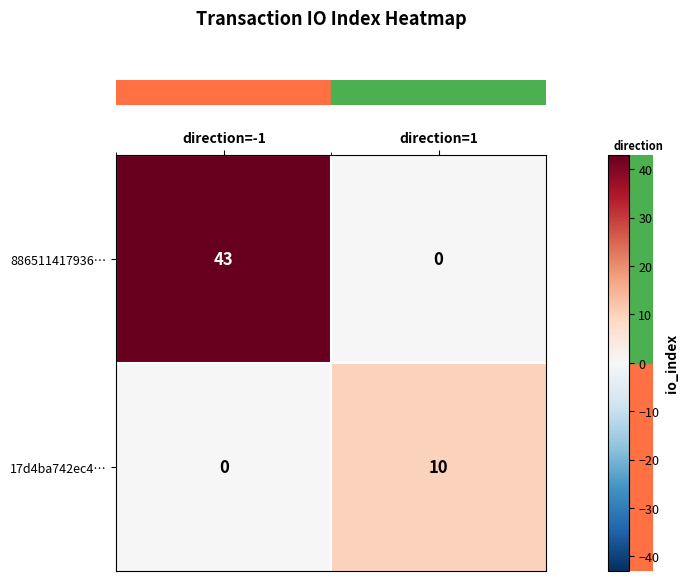

What is the sum of the 17d4ba742ec4… values at direction=-1 and direction=1?

10